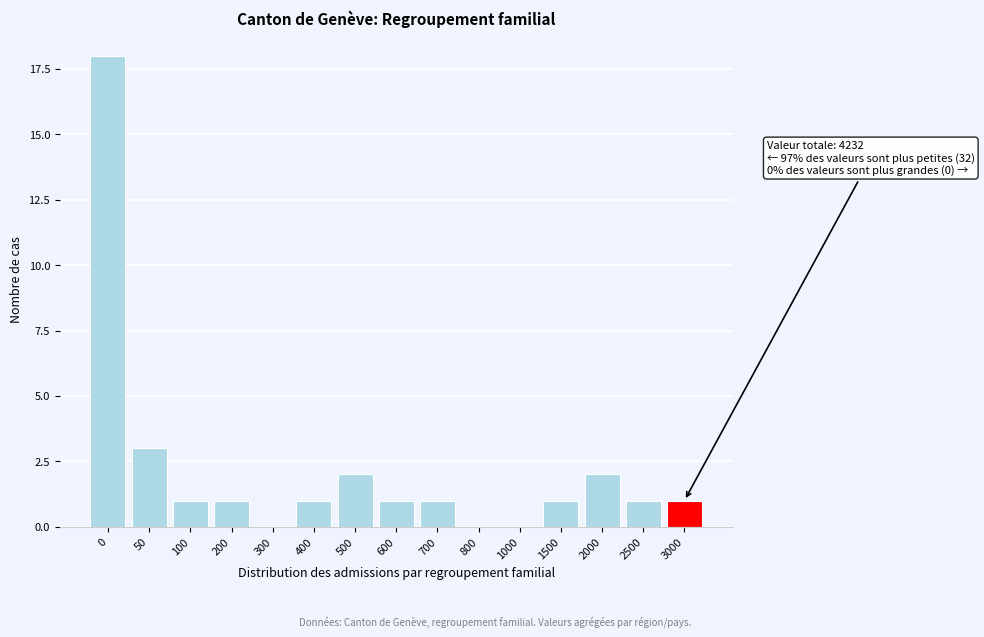

Reading left to right, transcribe all the data shown in this chart.

0=18	50=3	100=1	200=1	300=0	400=1	500=2	600=1	700=1	800=0	1000=0	1500=1	2000=2	2500=1	3000=1